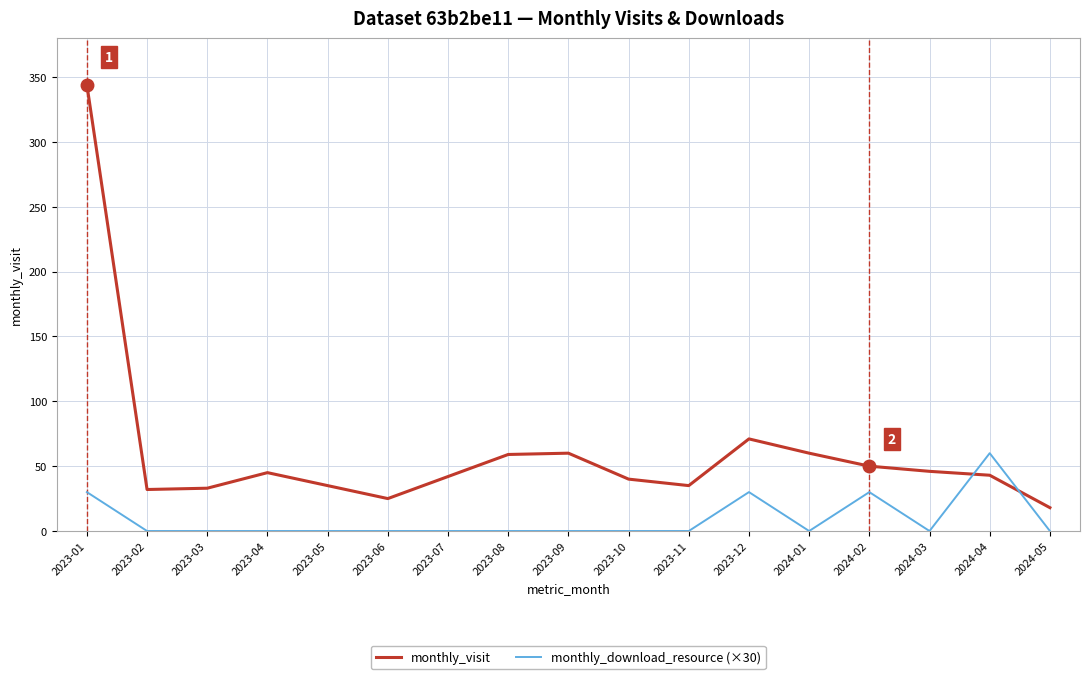

What are all the series names shown in the legend?

monthly_visit, monthly_download_resource (×30)